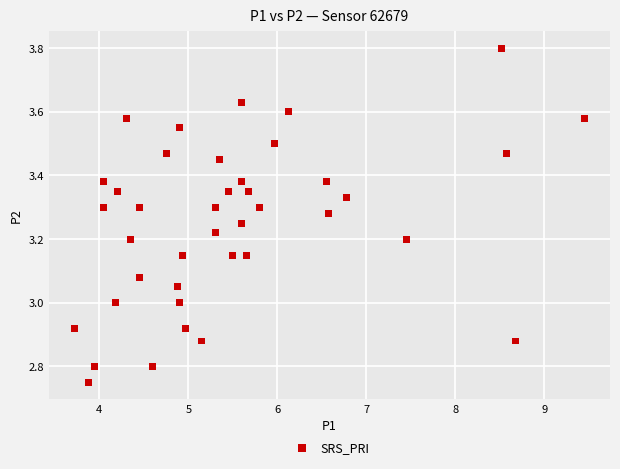

What is the range of X values (max minus min)?

5.7